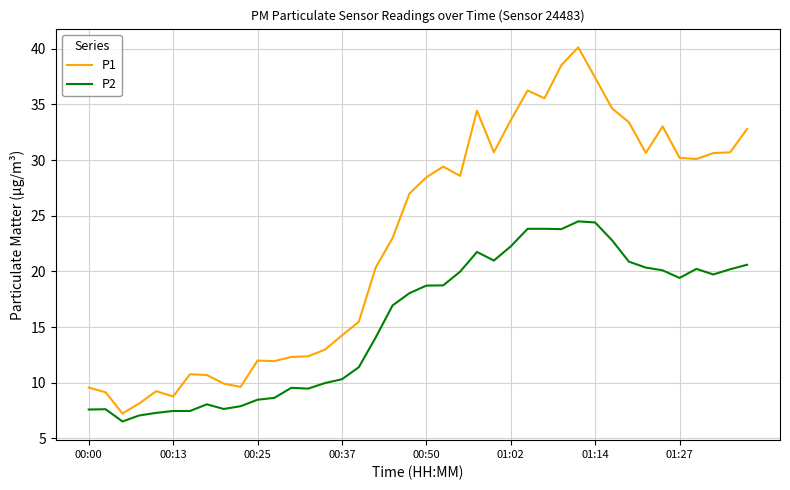

Which series has the widest spread of values?

P1